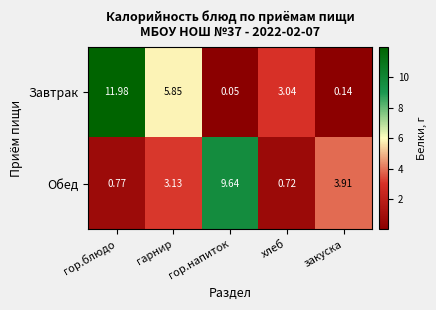

Where is Обед nearest to the value 5?

закуска